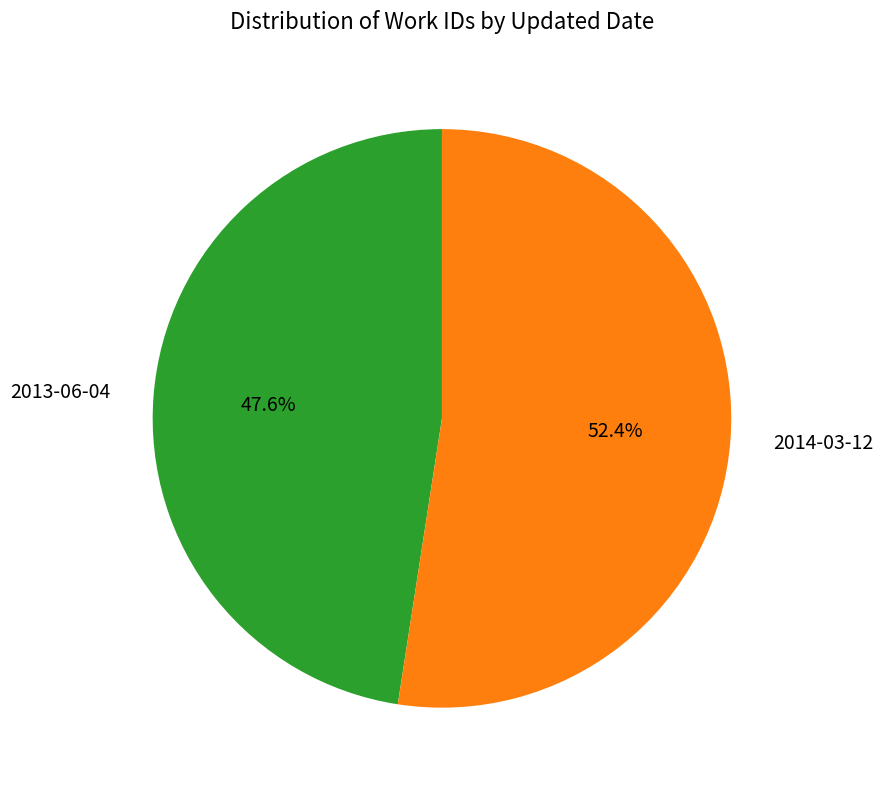

Combined, do 2014-03-12 and 2013-06-04 account for over 50%?

Yes